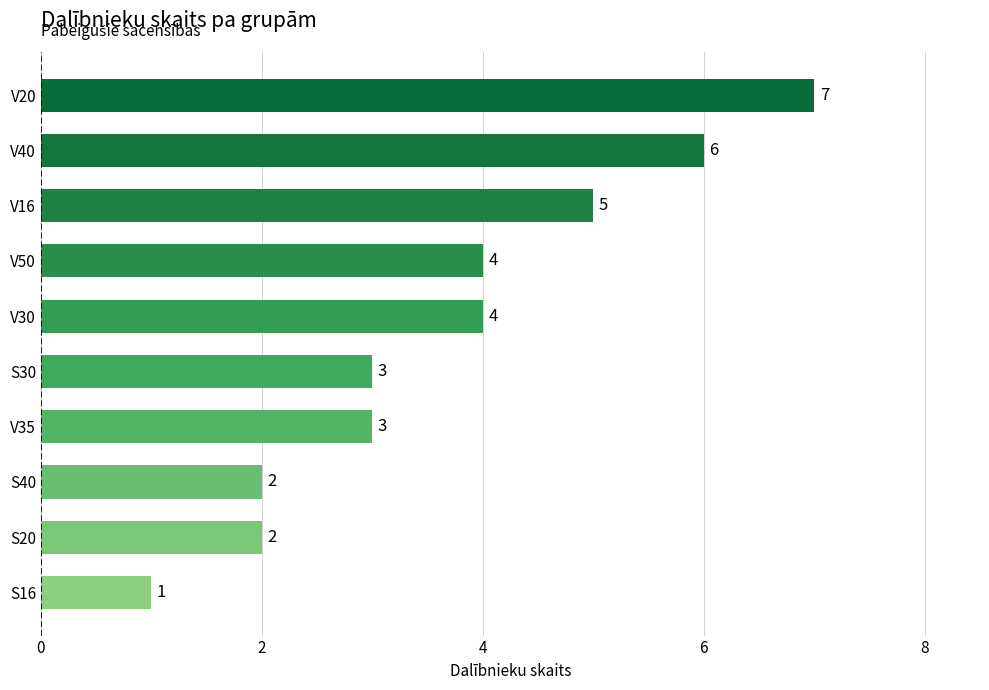

What is the approximate value at V35?

3